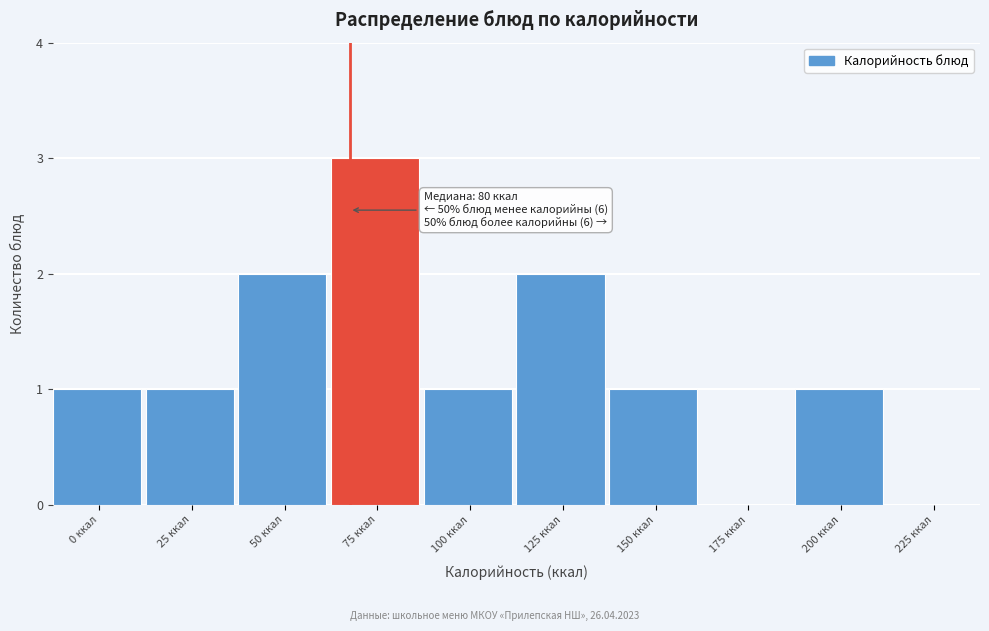

Reading left to right, list all the values displayed in this chart.

0 ккал=1	25 ккал=1	50 ккал=2	75 ккал=3	100 ккал=1	125 ккал=2	150 ккал=1	175 ккал=0	200 ккал=1	225 ккал=0